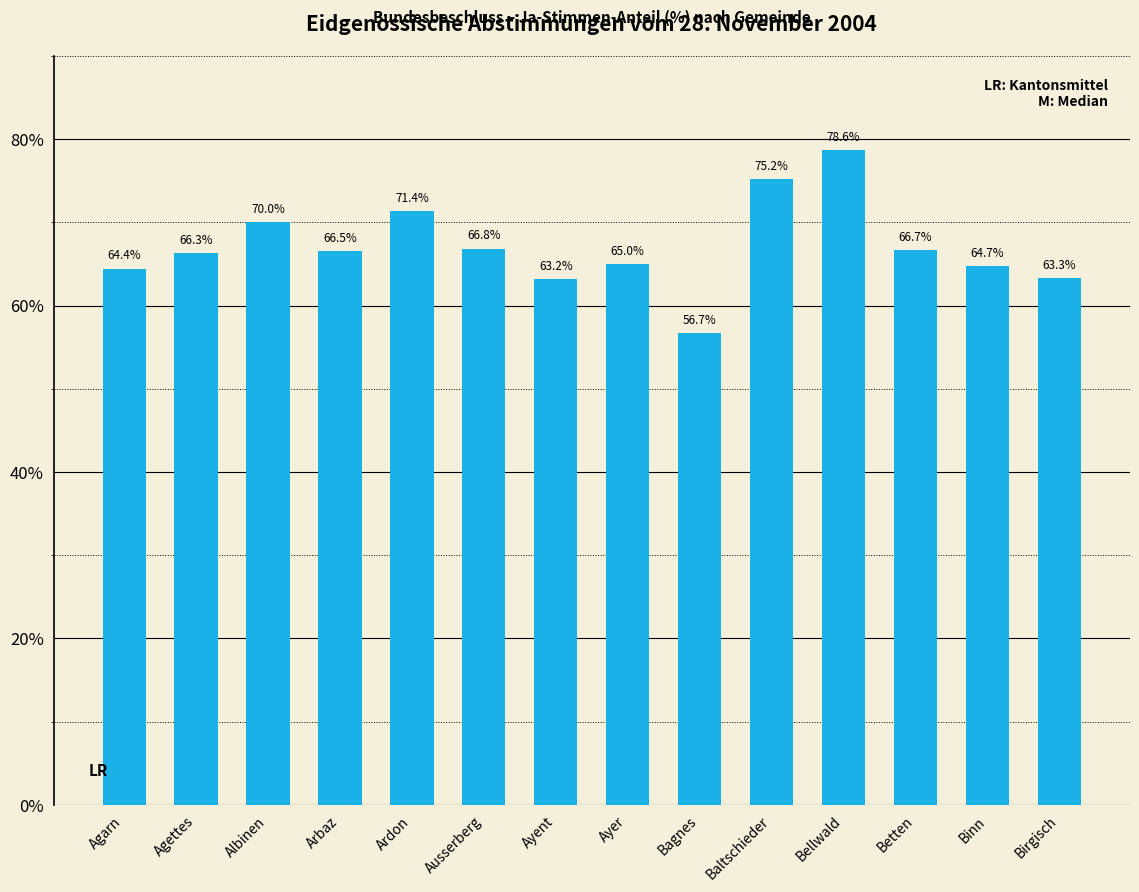

List the labels in order of value, smallest first.

Bagnes, Ayent, Birgisch, Agarn, Binn, Ayer, Agettes, Arbaz, Betten, Ausserberg, Albinen, Ardon, Baltschieder, Bellwald